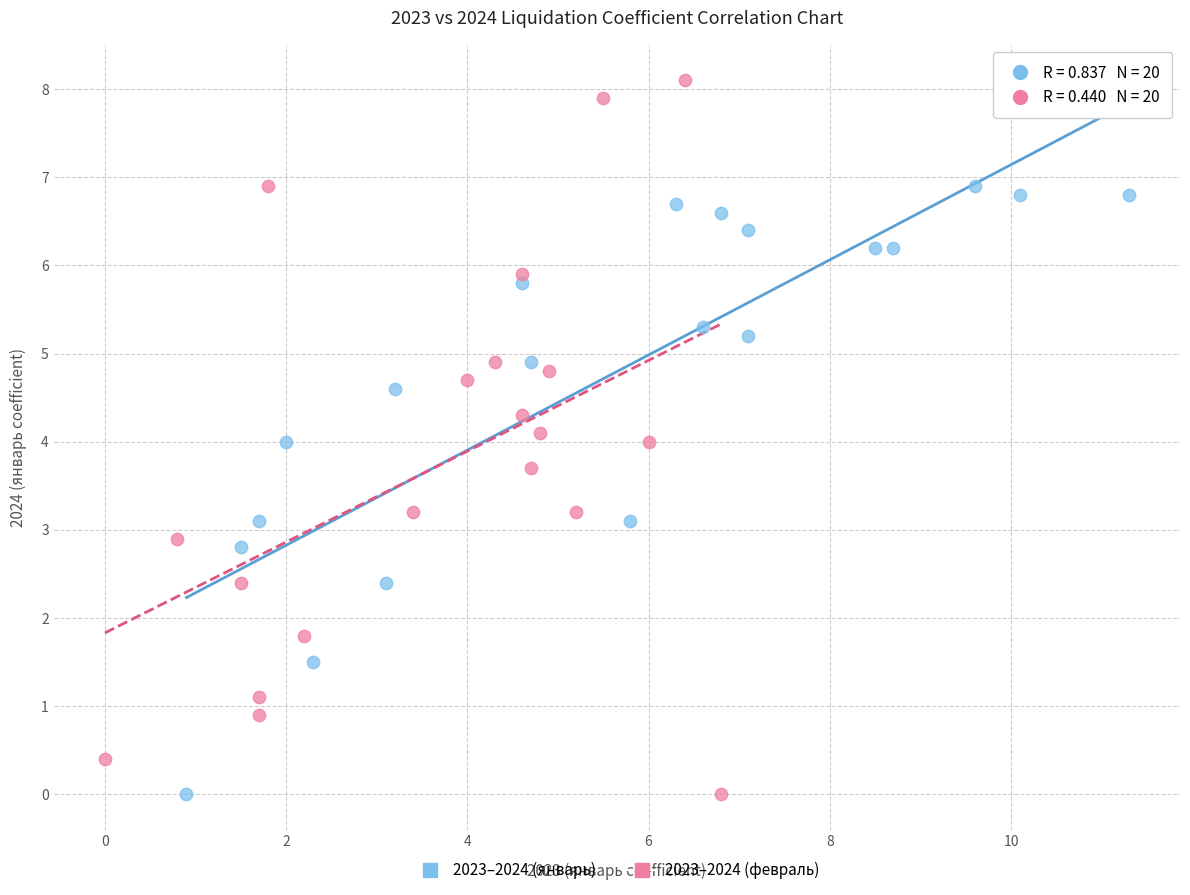

Which series reaches the maximum Y coordinate?

2023–2024 (февраль)